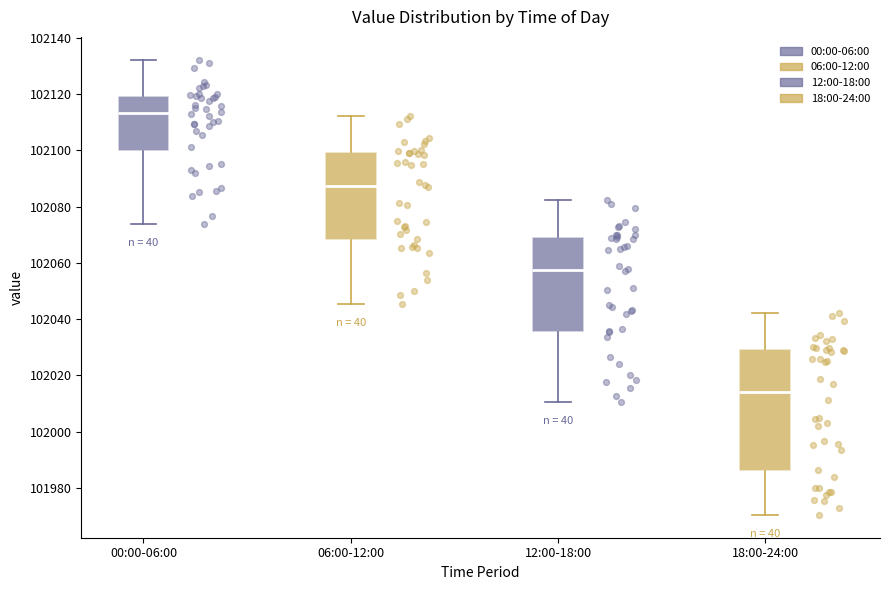

Where does the upper whisker of the box for 18:00-24:00 end on the y-axis? The values are not printed on the chart, so give them approximately, as read against the axis.

102042